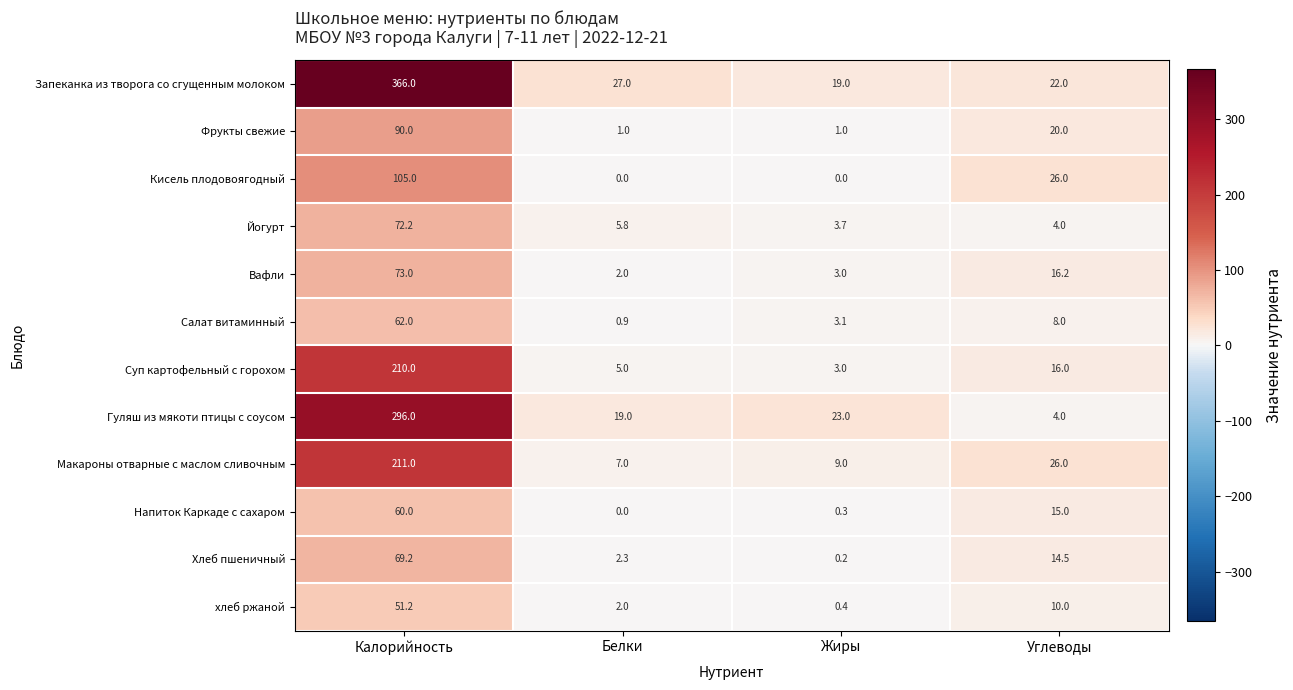

At Калорийность, list the series in order from largest to smallest.

Запеканка из творога со сгущенным молоком, Гуляш из мякоти птицы с соусом, Макароны отварные с маслом сливочным, Суп картофельный с горохом, Кисель плодовоягодный, Фрукты свежие, Вафли, Йогурт, Хлеб пшеничный, Салат витаминный, Напиток Каркаде с сахаром, хлеб ржаной